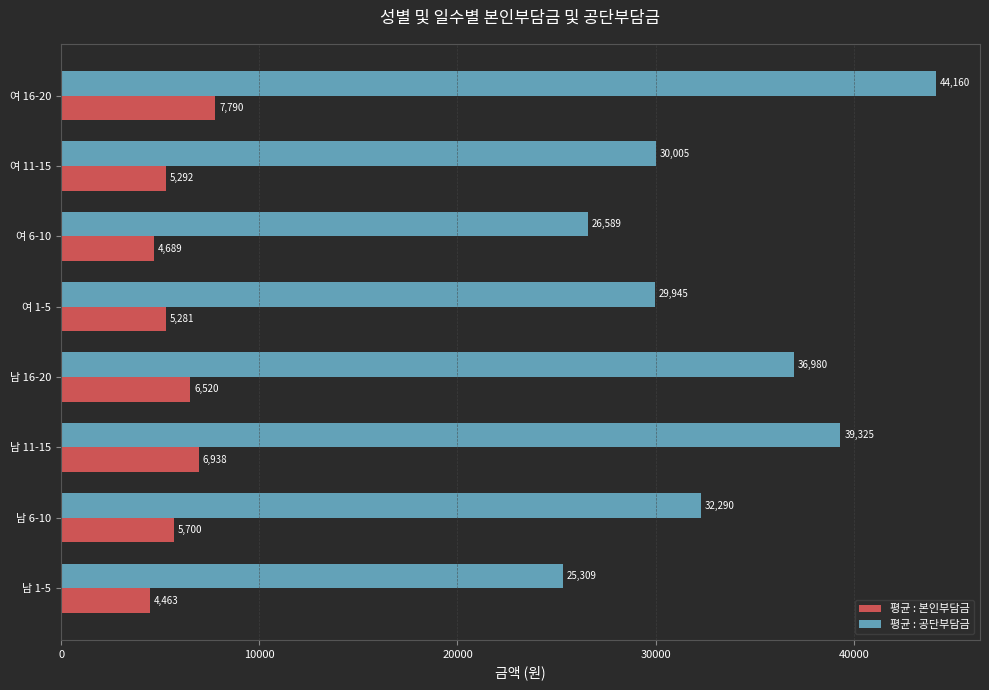

What is the difference between the maximum and second lowest values in the 평균 : 본인부담금 series?

3101.4